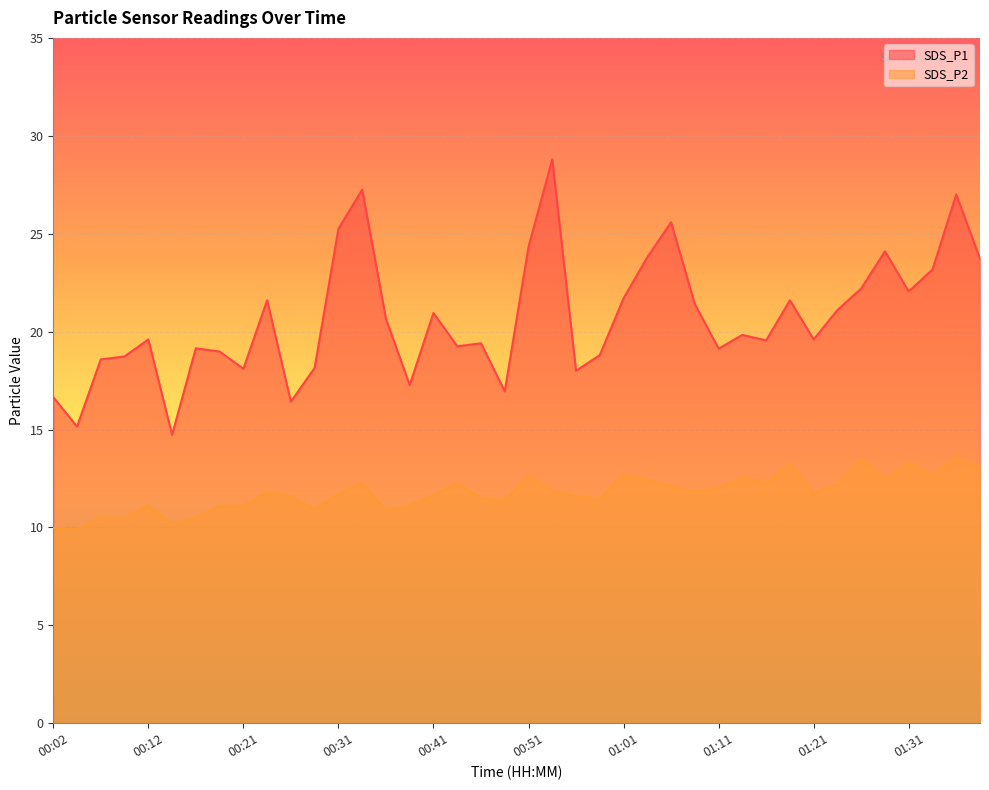

What is the difference between the maximum and minimum values in the SDS_P1 series?

14.1